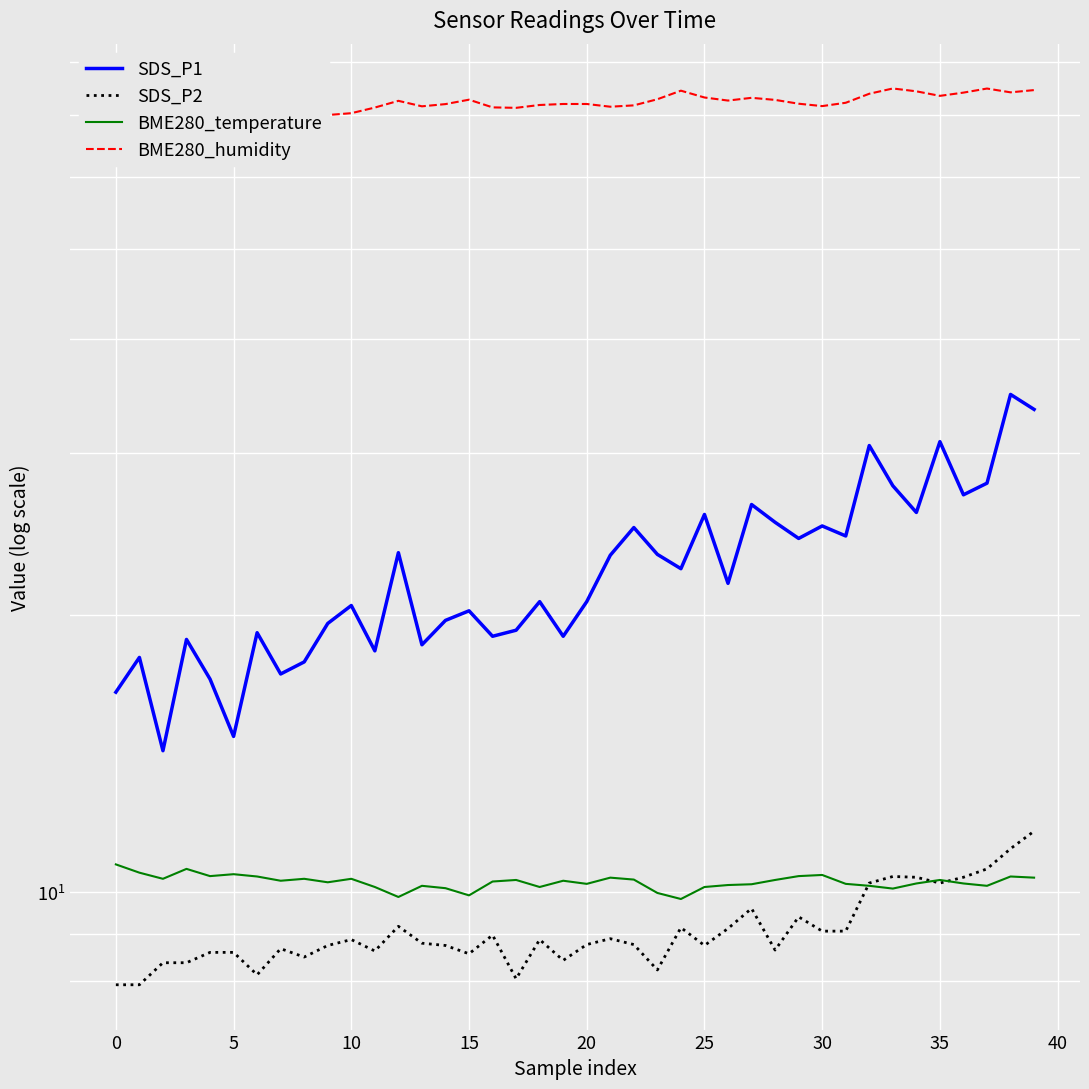

What are all the series names shown in the legend?

SDS_P1, SDS_P2, BME280_temperature, BME280_humidity